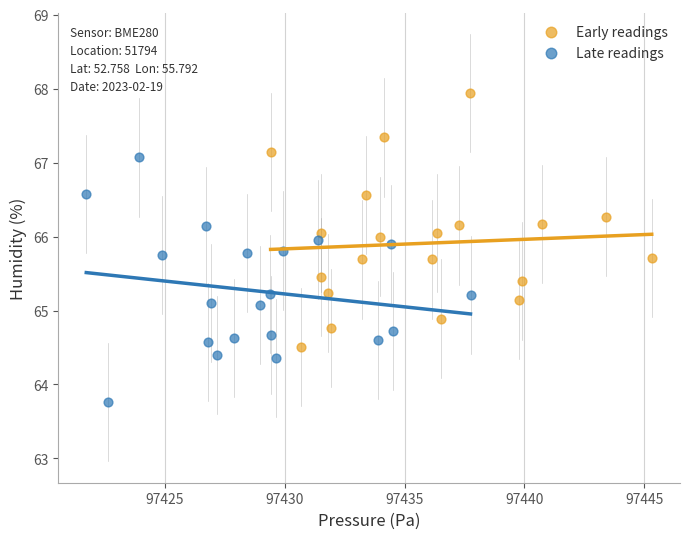

What are all the series names shown in the legend?

Early readings, Late readings